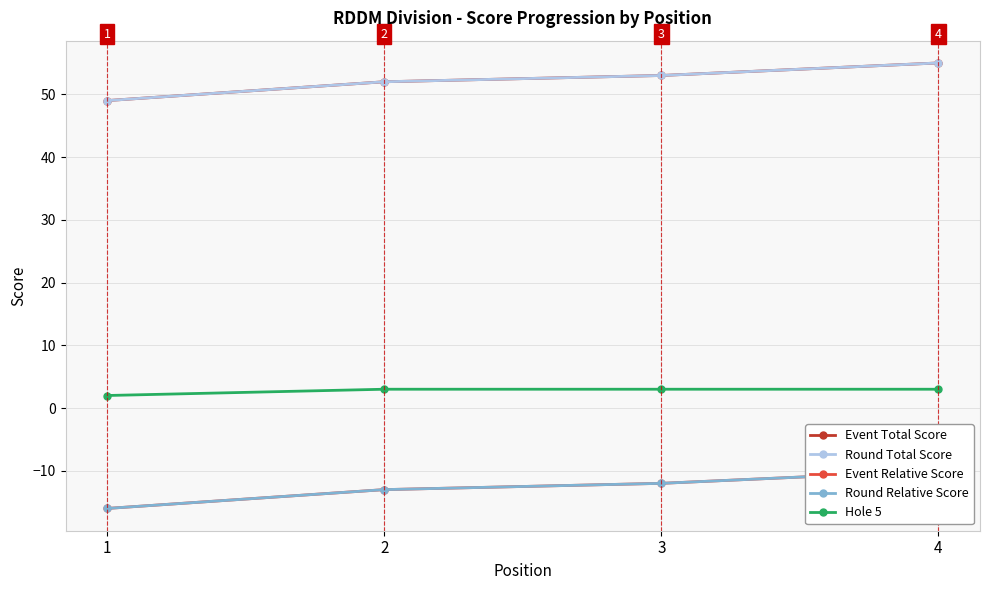

What is the difference between the Event Relative Score values at 2 and 3?

1